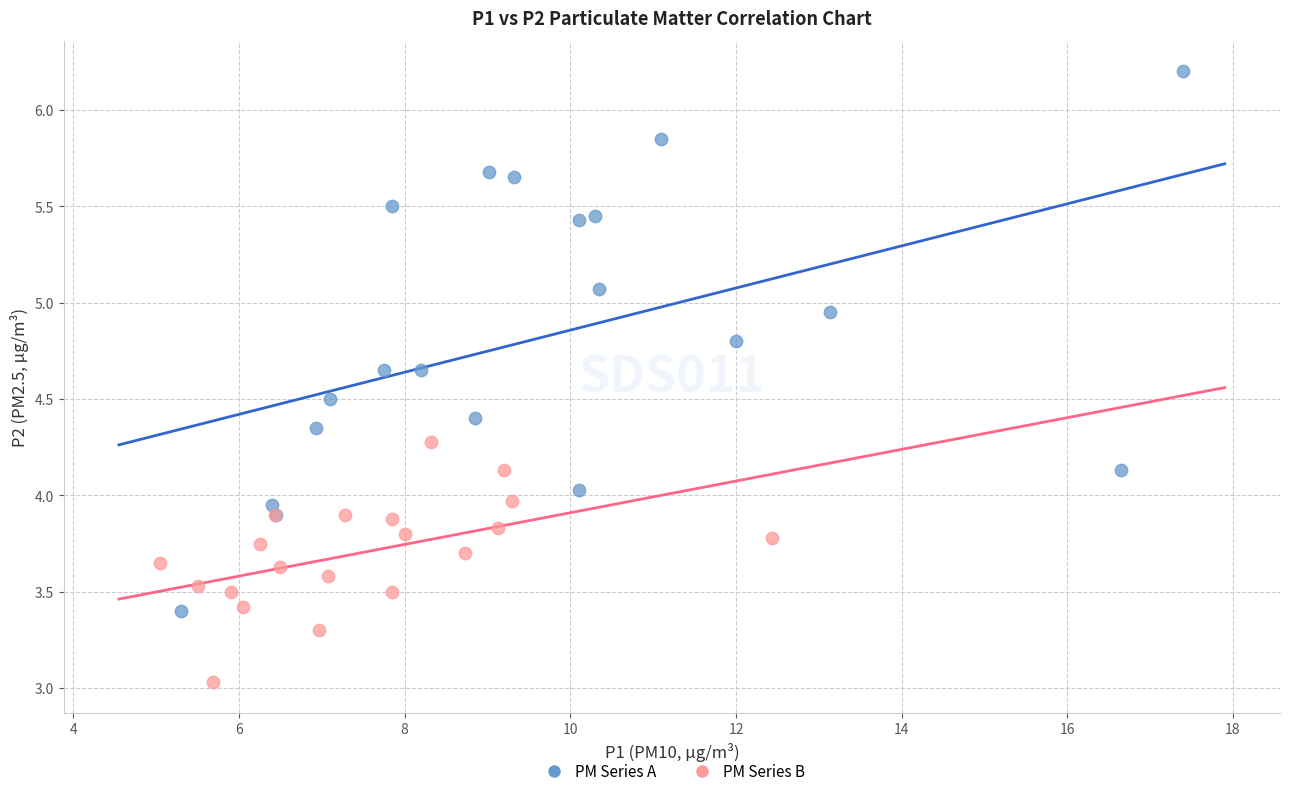

Which series has the widest spread of Y values?

PM Series A